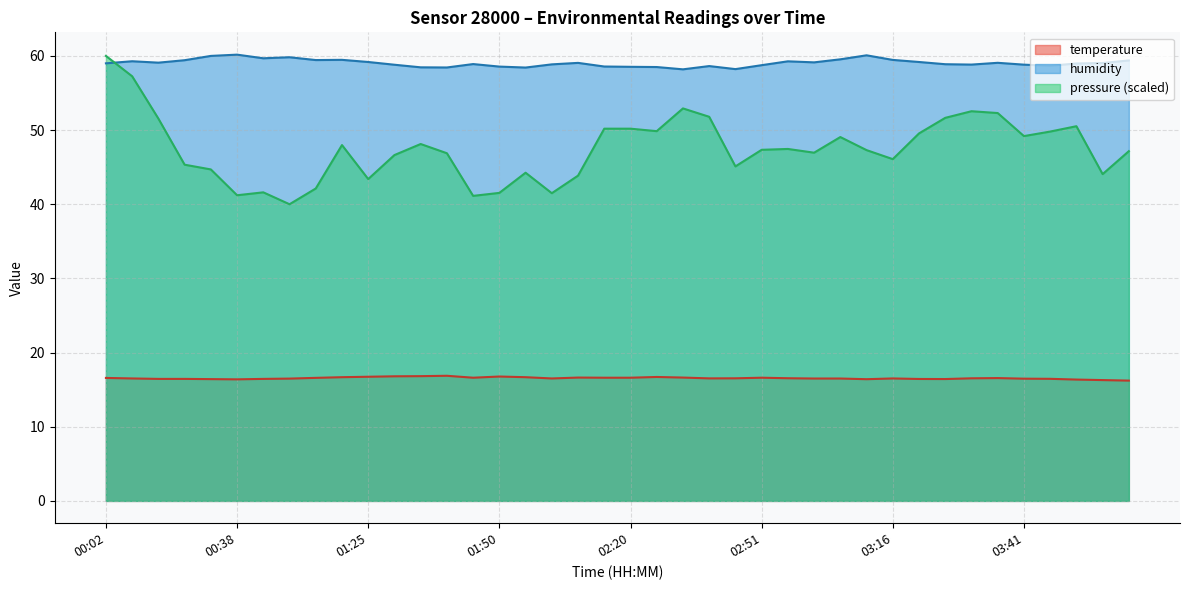

What is the difference between the maximum and minimum values in the temperature series?

0.7